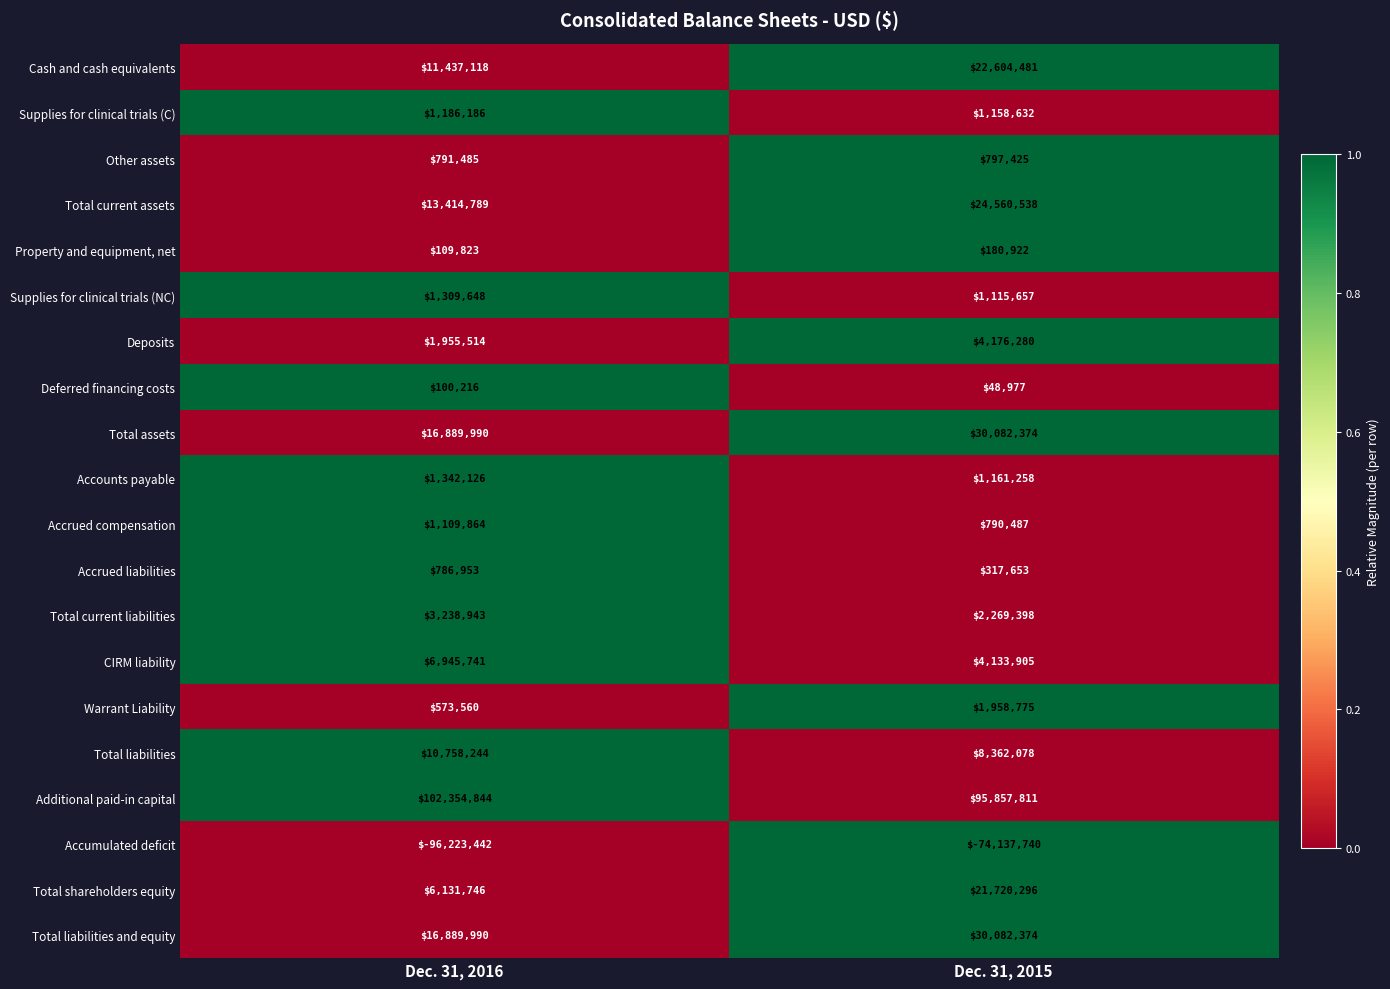

What is the difference between the highest and lowest values at Dec. 31, 2016?

198578286